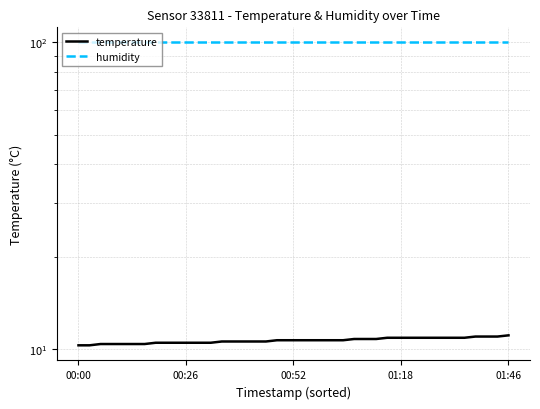

What is the minimum value for temperature?

10.3